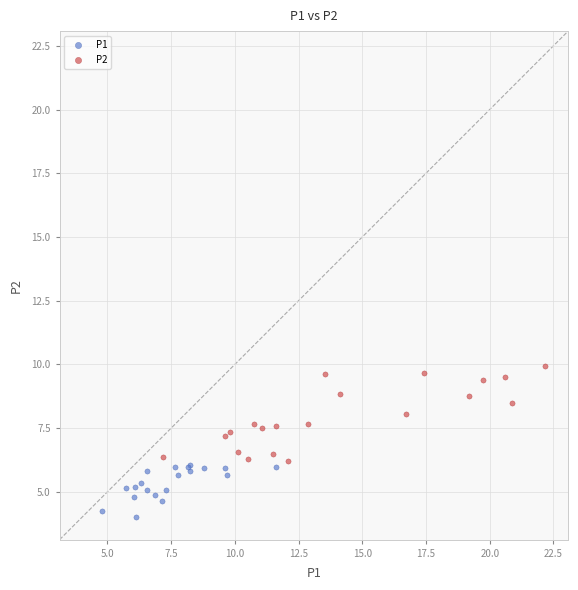

Which series has the widest spread of Y values?

P2